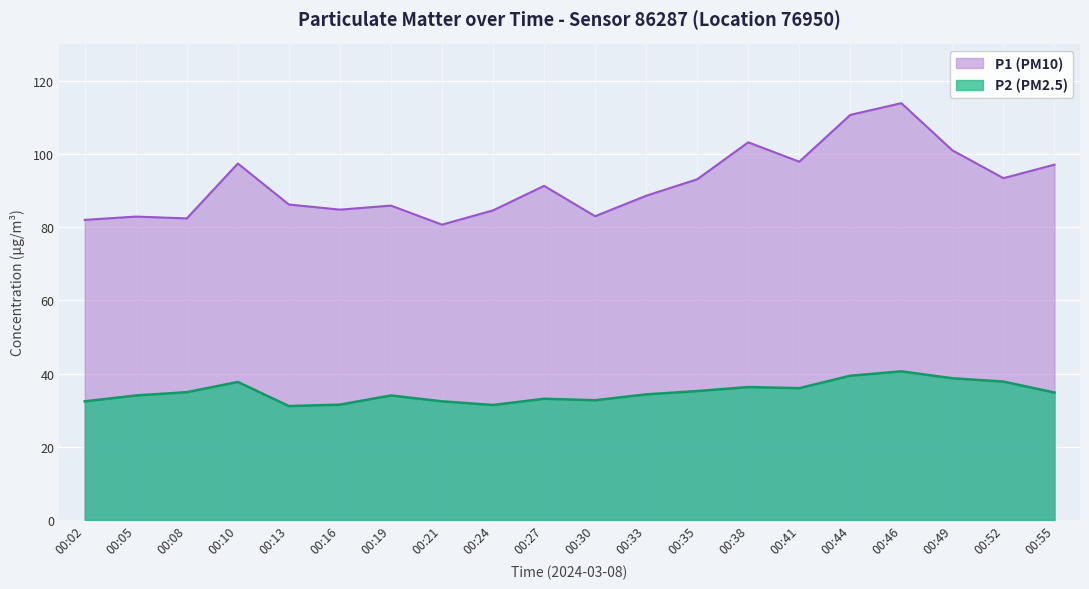

True or false: P1 (PM10) has more than 0 points higher than both neighbors.

True